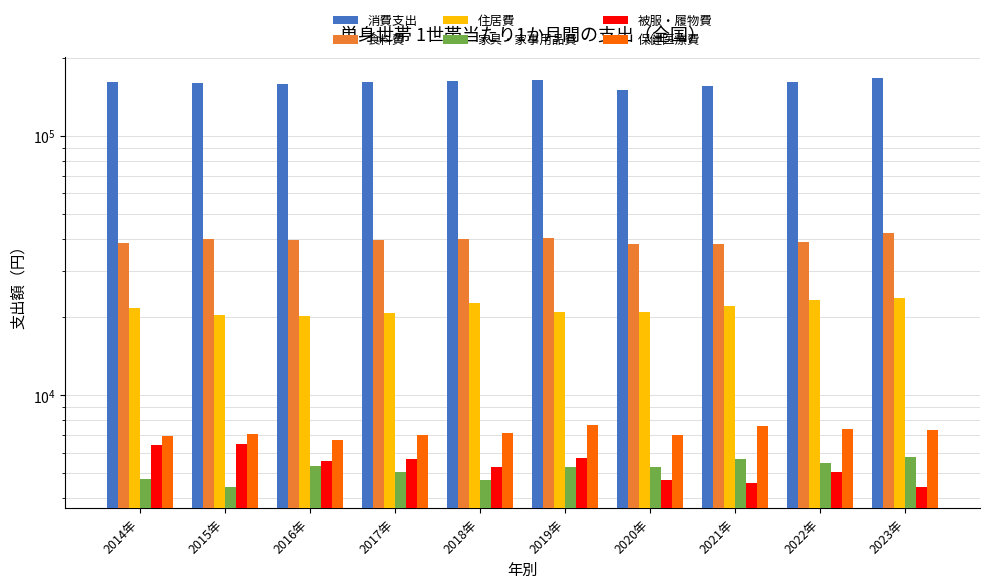

At which label does 保健医療費 reach its minimum?

2016年